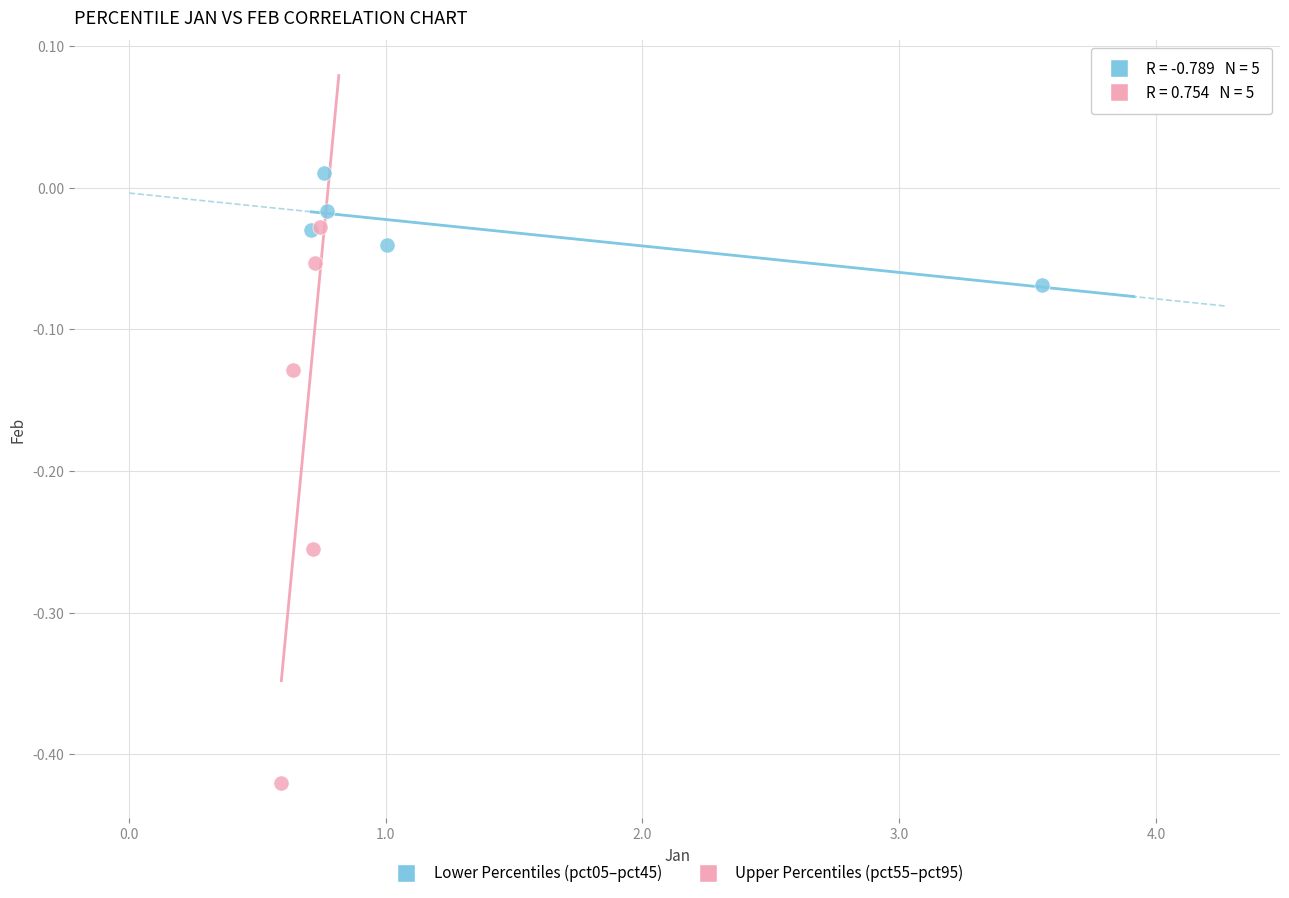

Which series reaches the maximum Y coordinate?

Lower Percentiles (pct05–pct45)